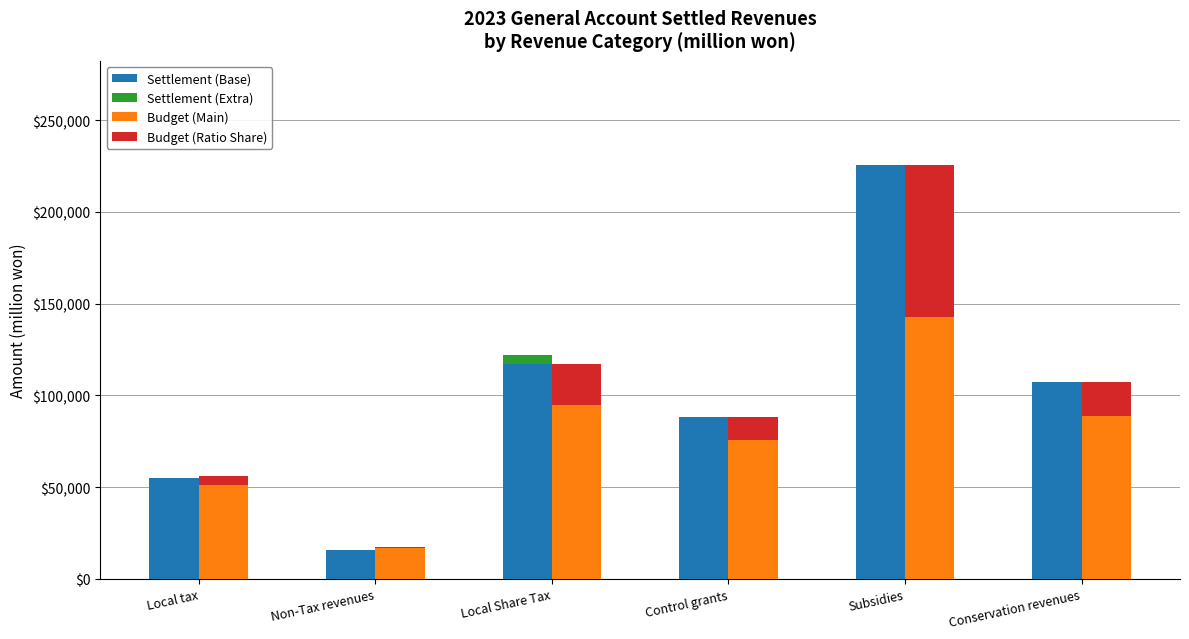

Between Non-Tax revenues and Conservation revenues, which is larger?

Conservation revenues